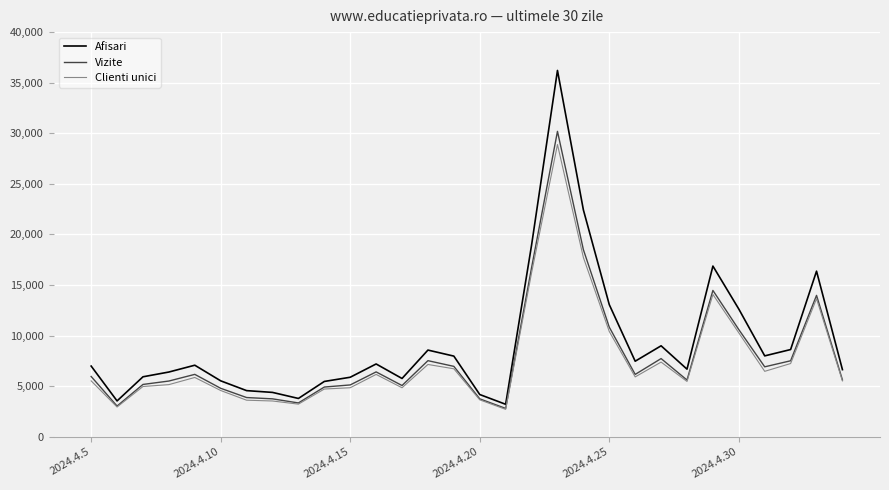

Which series has the widest spread of values?

Afisari